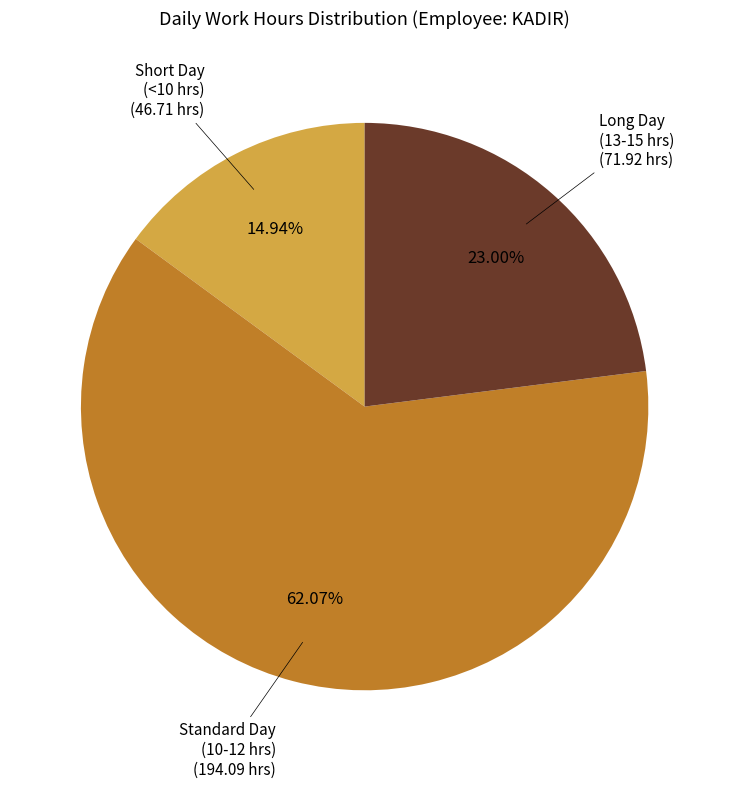

Is there any slice that represents more than half of the pie?

Yes